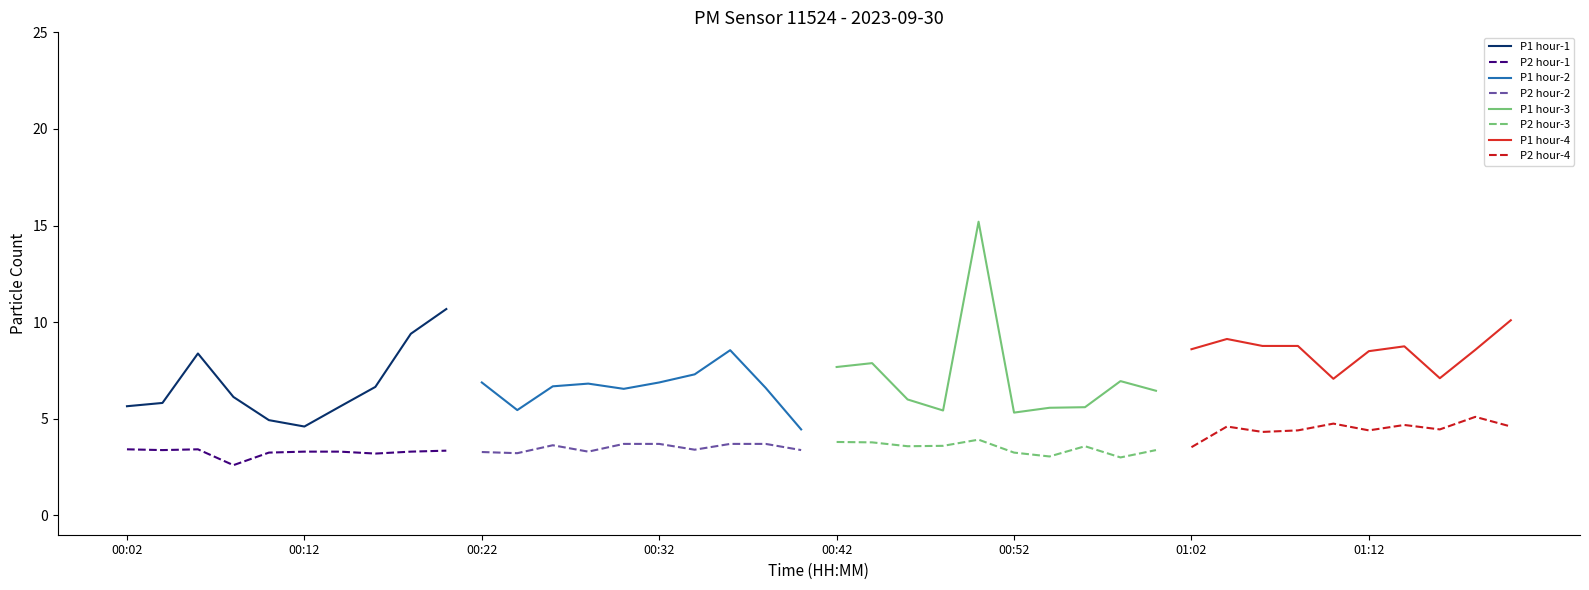

True or false: P2 and P1 cross at least once.

False